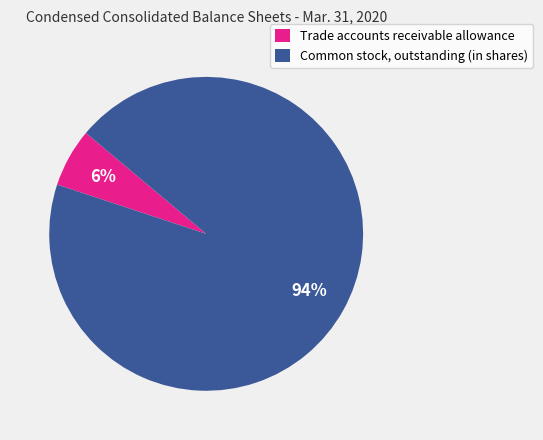

What is the ratio of the value at Trade accounts receivable allowance to the value at Common stock, outstanding (in shares)?

0.1